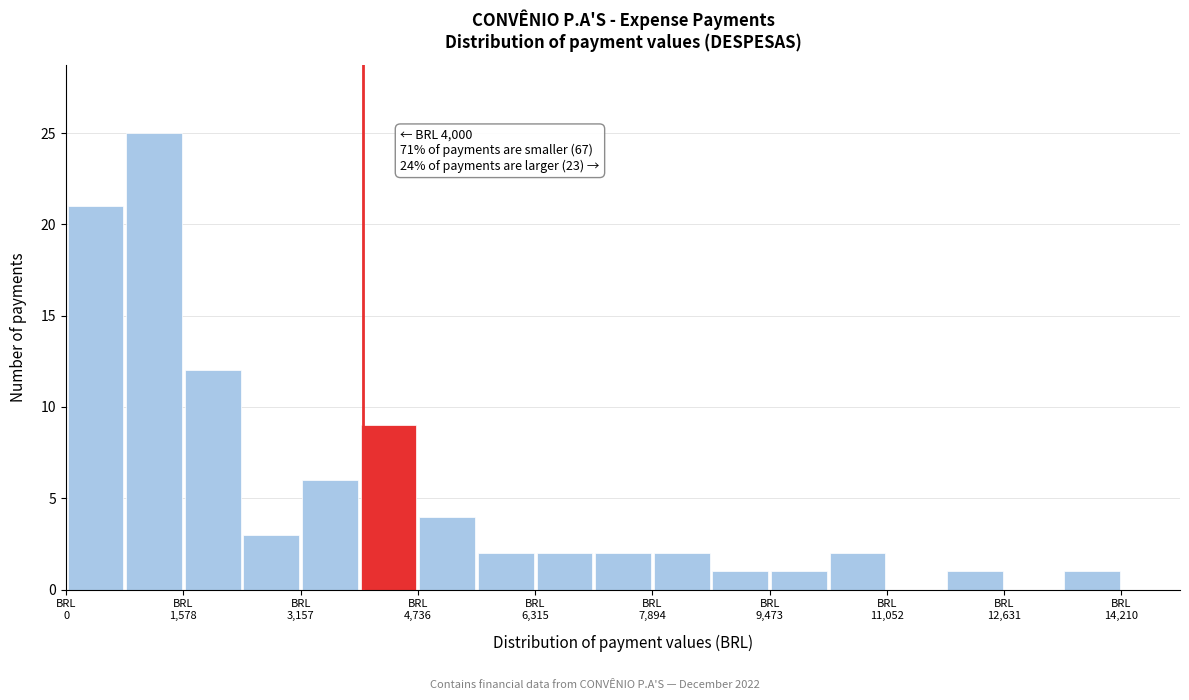

Around what value on the x-axis is the tallest bar? Give the approximate position of its centre, as read against the axis.

1200